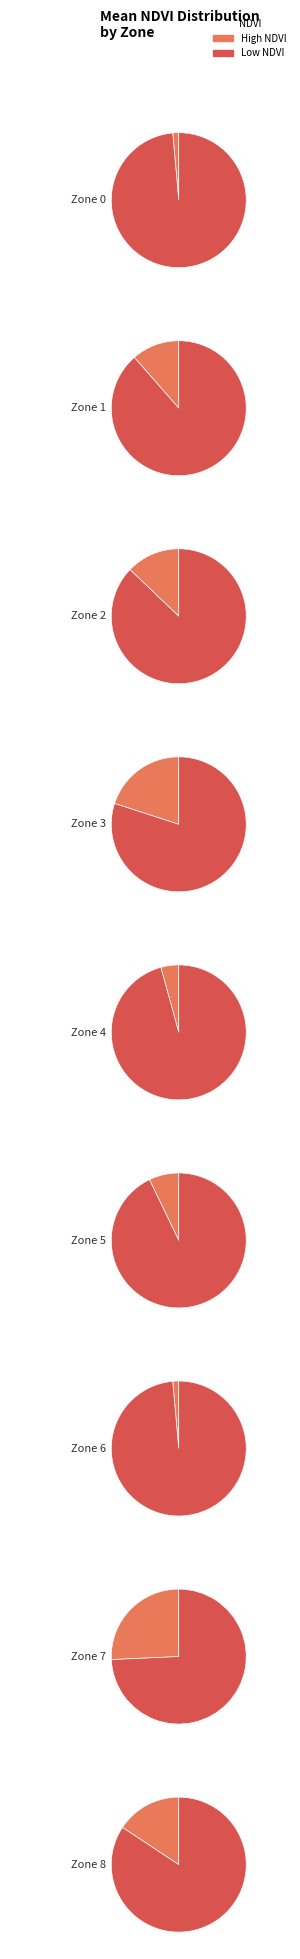

Is 7 the majority of the pie?

No